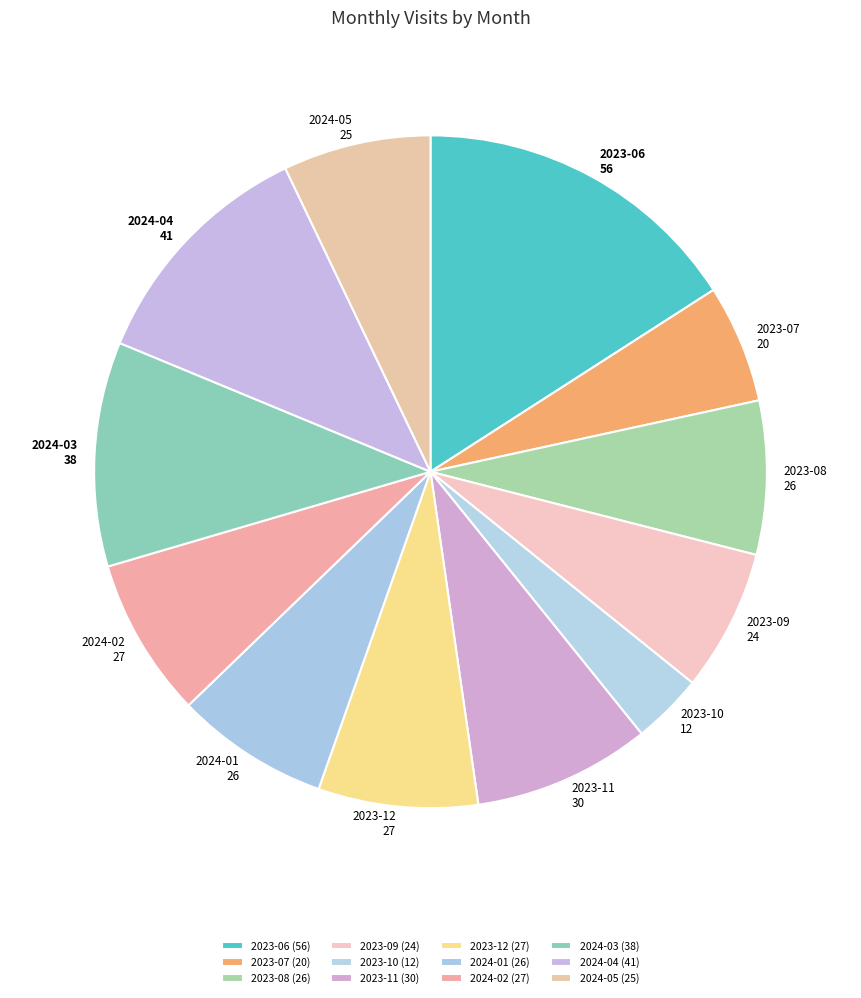

True or false: 2023-10 accounts for 14% of the total.

False